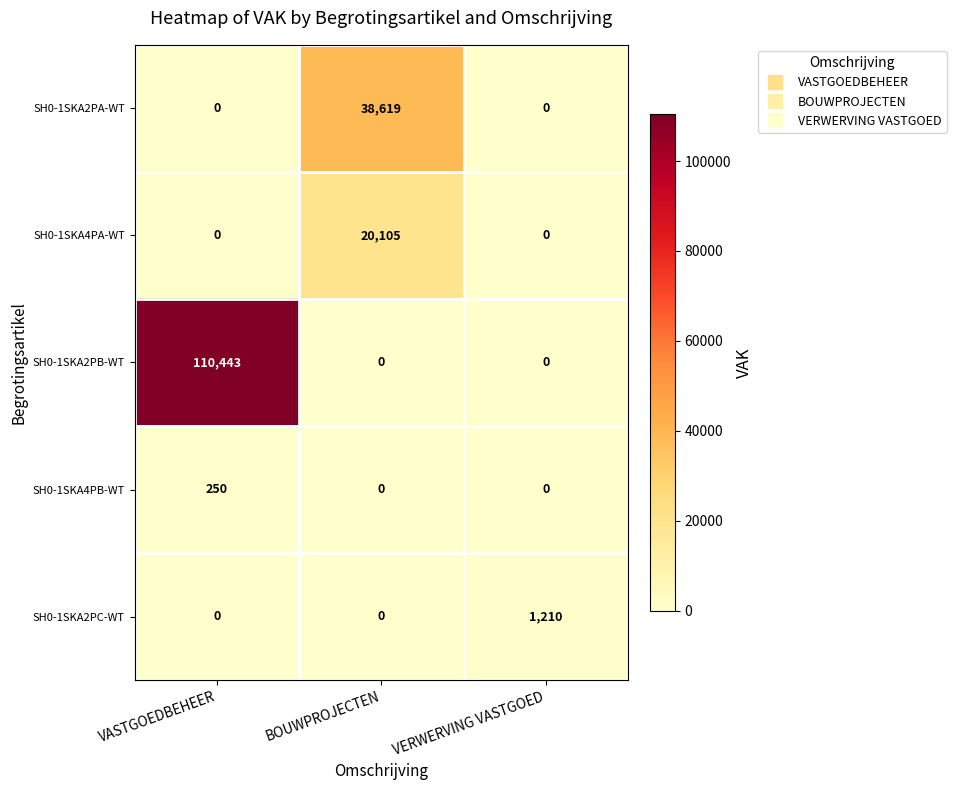

Count the SH0-1SKA2PB-WT values in the range 0 to 110443.

3